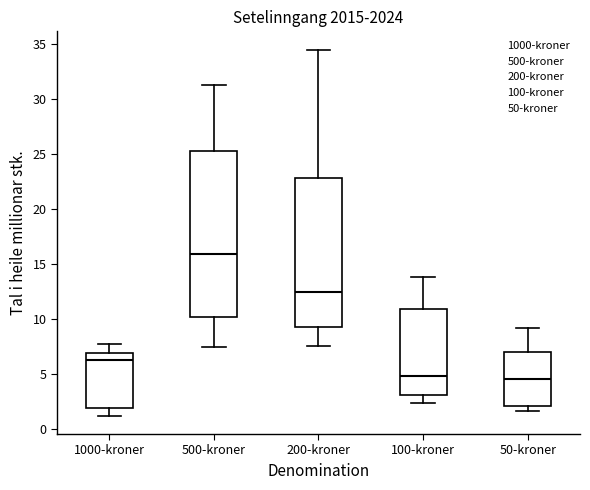

Reading left to right, transcribe this box plot: for each box, give where its median line is, the range the box spans, and where its two whiskers end, as read against the y-axis. The values are not printed on the chart, so give them approximately, as read against the axis.

1000-kroner: median 6.5, box 2.0 to 7.0, whiskers 1.0 to 7.5
500-kroner: median 16.0, box 10.0 to 25.5, whiskers 7.5 to 31.5
200-kroner: median 12.5, box 9.5 to 23.0, whiskers 7.5 to 34.5
100-kroner: median 5.0, box 3.0 to 11.0, whiskers 2.5 to 14.0
50-kroner: median 4.5, box 2.0 to 7.0, whiskers 1.5 to 9.0